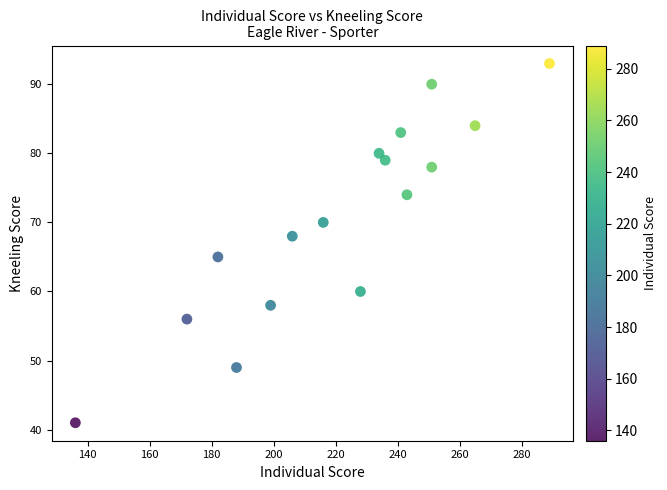

What Y value in the scatter plot is closest to 67?

68